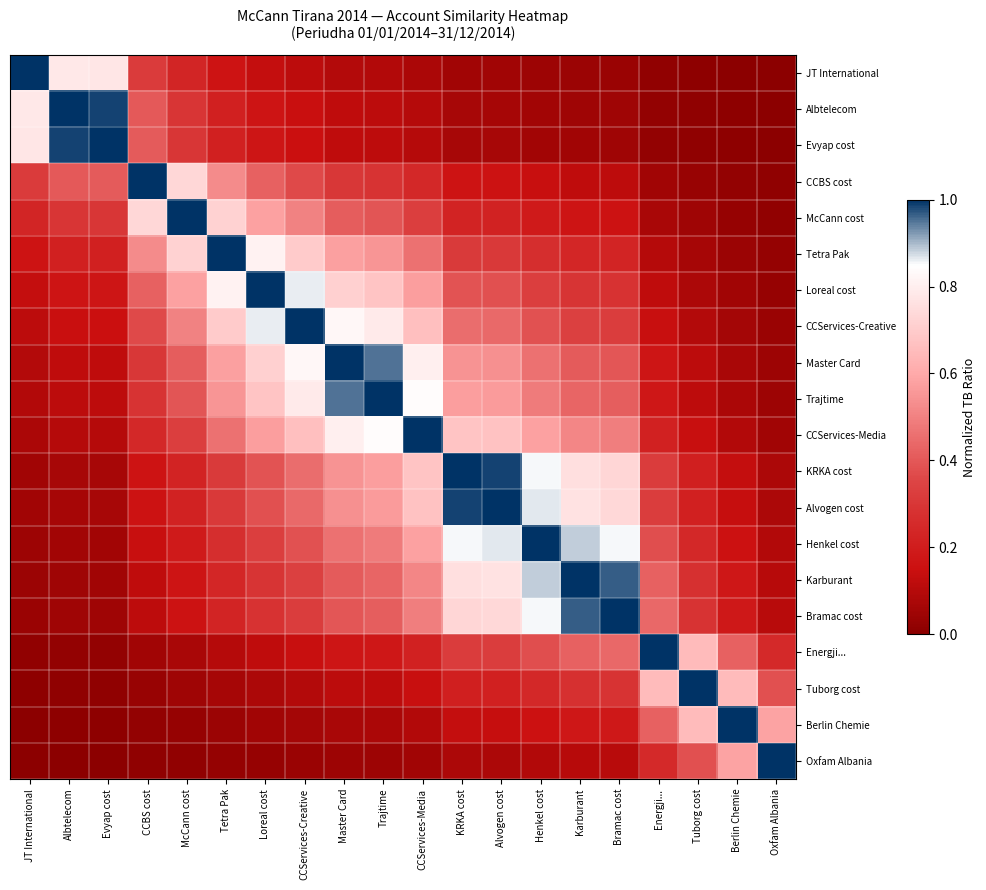

Which category has the highest value across all series?

JT International